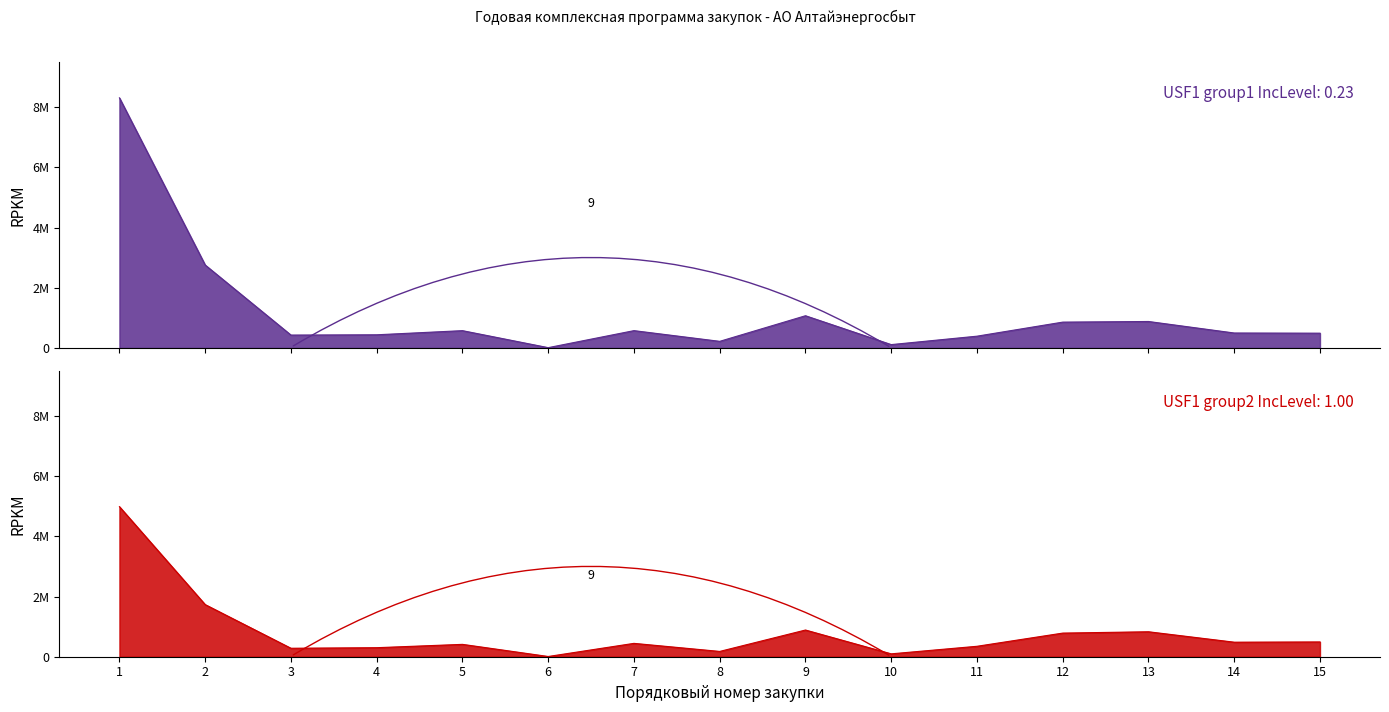

Which series has the largest total across all categories?

Планируемая дата объявления